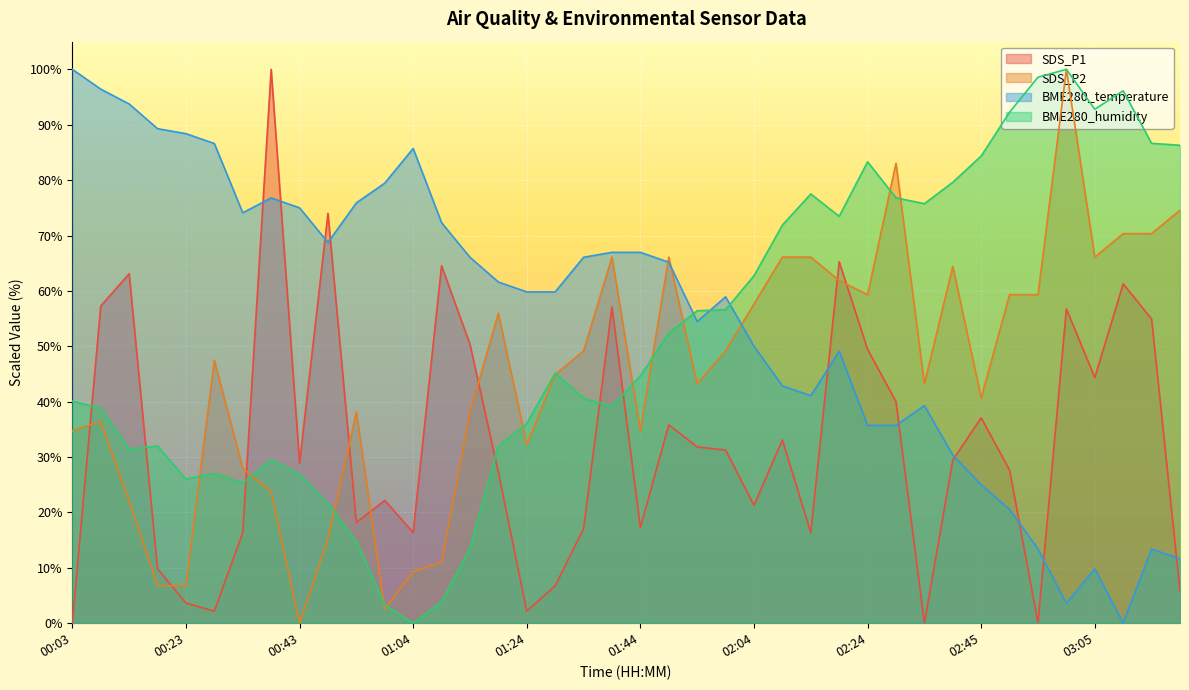

Reading right to left, transcribe all the data shown in this chart.

SDS_P1: 03:20=5.8	03:15=54.9	03:10=61.3	03:05=44.4	03:00=56.7	02:55=0.0	02:50=27.6	02:45=37.1	02:39=29.5	02:34=0.0	02:29=40.0	02:24=49.5	02:19=65.3	02:14=16.4	02:09=33.1	02:04=21.3	01:59=31.3	01:54=31.8	01:49=35.8	01:44=17.3	01:39=57.1	01:34=17.1	01:29=6.7	01:24=2.2	01:19=27.3	01:14=50.4	01:09=64.5	01:04=16.4	00:59=22.2	00:54=18.2	00:48=74.0	00:43=28.9	00:38=100.0	00:33=16.4	00:28=2.2	00:23=3.6	00:18=9.8	00:13=63.1	00:08=57.3	00:03=0.0
SDS_P2: 03:20=74.6	03:15=70.3	03:10=70.3	03:05=66.1	03:00=100.0	02:55=59.3	02:50=59.3	02:45=40.7	02:39=64.4	02:34=43.2	02:29=83.1	02:24=59.3	02:19=61.9	02:14=66.1	02:09=66.1	02:04=57.6	01:59=49.2	01:54=43.2	01:49=66.1	01:44=34.7	01:39=66.1	01:34=49.2	01:29=44.9	01:24=32.2	01:19=55.9	01:14=38.1	01:09=11.0	01:04=9.3	00:59=2.5	00:54=38.1	00:48=15.3	00:43=0.0	00:38=23.7	00:33=28.0	00:28=47.5	00:23=6.8	00:18=6.8	00:13=22.0	00:08=36.4	00:03=34.7
BME280_temperature: 03:20=11.6	03:15=13.4	03:10=0.0	03:05=9.8	03:00=3.6	02:55=13.4	02:50=20.5	02:45=25.0	02:39=30.4	02:34=39.3	02:29=35.7	02:24=35.7	02:19=49.1	02:14=41.1	02:09=42.9	02:04=50.0	01:59=58.9	01:54=54.5	01:49=65.2	01:44=67.0	01:39=67.0	01:34=66.1	01:29=59.8	01:24=59.8	01:19=61.6	01:14=66.1	01:09=72.3	01:04=85.7	00:59=79.5	00:54=75.9	00:48=68.8	00:43=75.0	00:38=76.8	00:33=74.1	00:28=86.6	00:23=88.4	00:18=89.3	00:13=93.7	00:08=96.4	00:03=100.0
BME280_humidity: 03:20=86.3	03:15=86.6	03:10=96.1	03:05=92.8	03:00=100.0	02:55=98.6	02:50=92.3	02:45=84.4	02:39=79.6	02:34=75.7	02:29=76.8	02:24=83.3	02:19=73.5	02:14=77.5	02:09=71.9	02:04=62.7	01:59=56.6	01:54=56.4	01:49=52.4	01:44=44.6	01:39=39.2	01:34=40.6	01:29=45.2	01:24=36.0	01:19=32.0	01:14=13.5	01:09=3.9	01:04=0.0	00:59=3.3	00:54=14.8	00:48=21.6	00:43=26.9	00:38=29.5	00:33=25.3	00:28=27.1	00:23=26.0	00:18=32.0	00:13=31.5	00:08=38.8	00:03=40.1